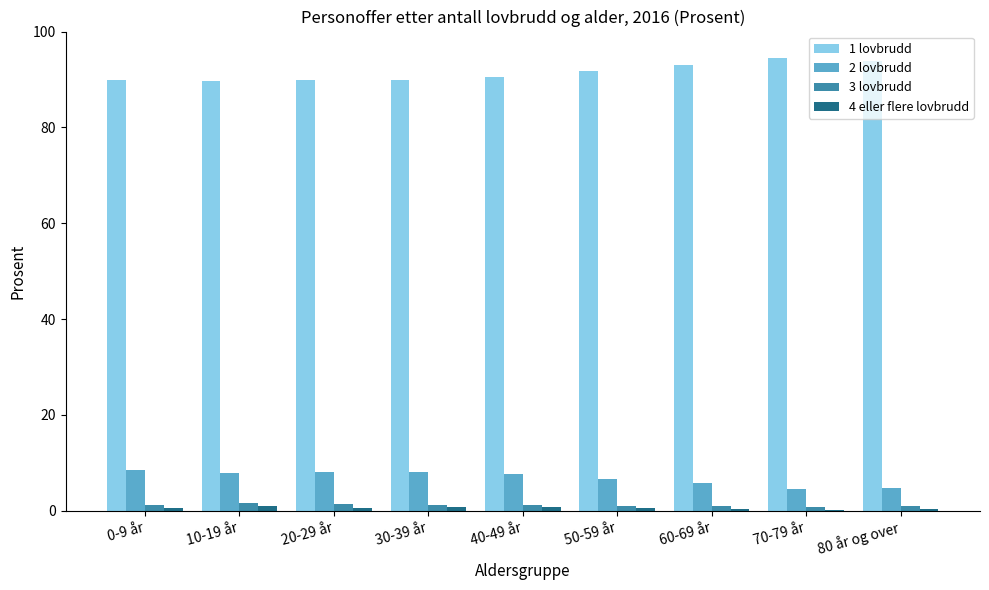

Is the value of 2 lovbrudd at 30-39 år greater than the value of 4 eller flere lovbrudd at 70-79 år?

Yes